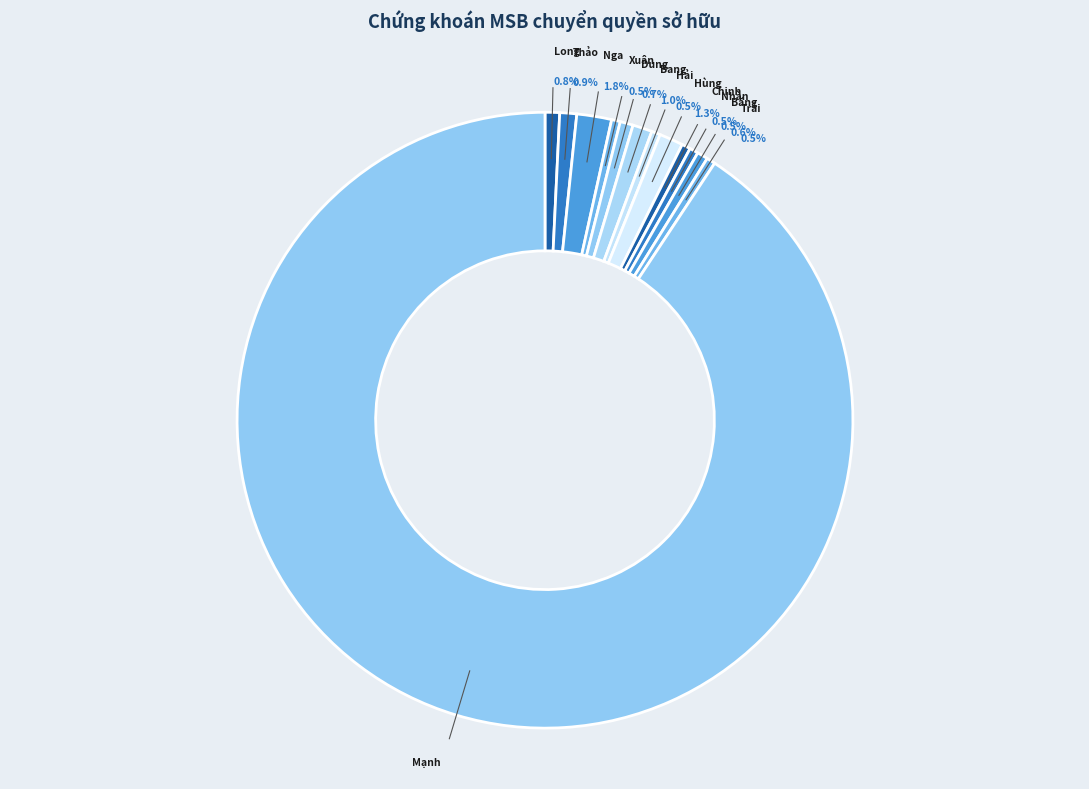

Count the number of slices in the pie.

13